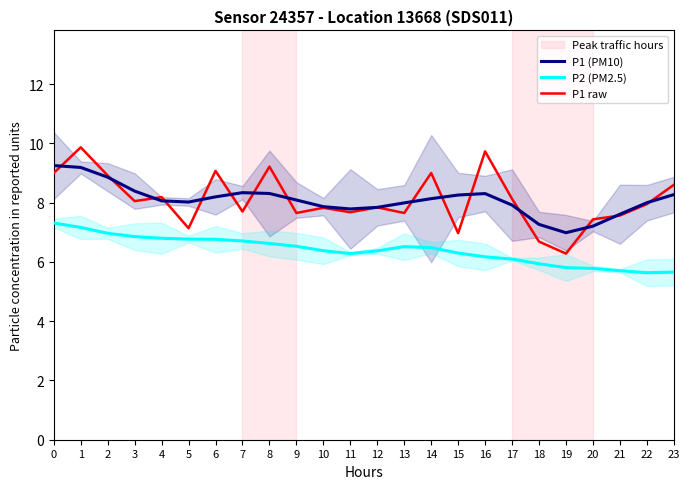

At 3, list the series in order from largest to smallest.

P1 (PM10), P1 raw, P2 (PM2.5)